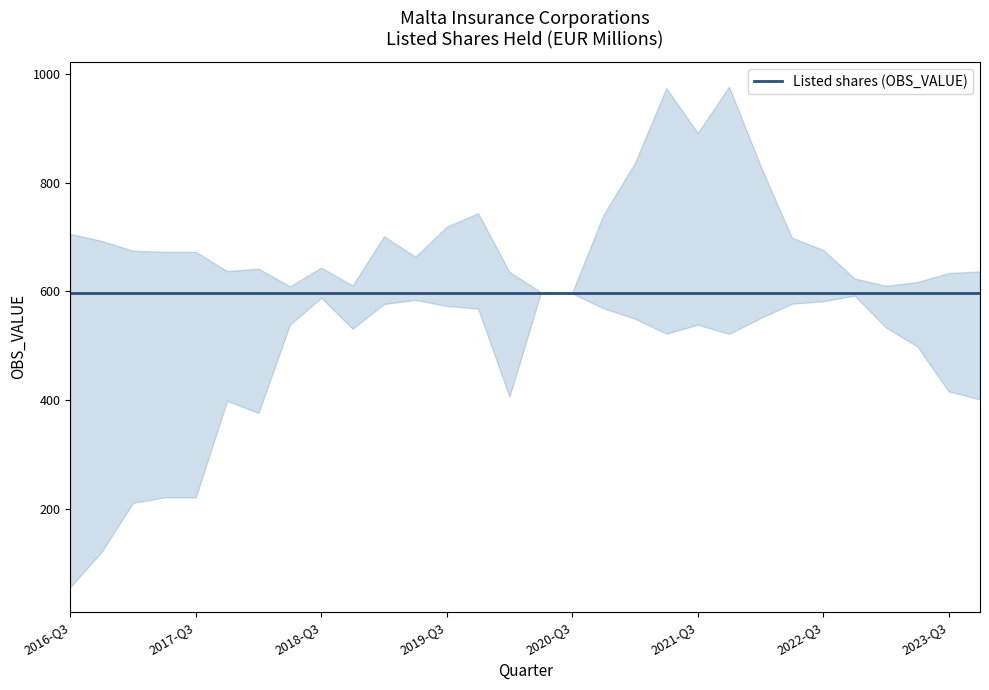

What is the label of the 4th point from the left?

2017-Q2